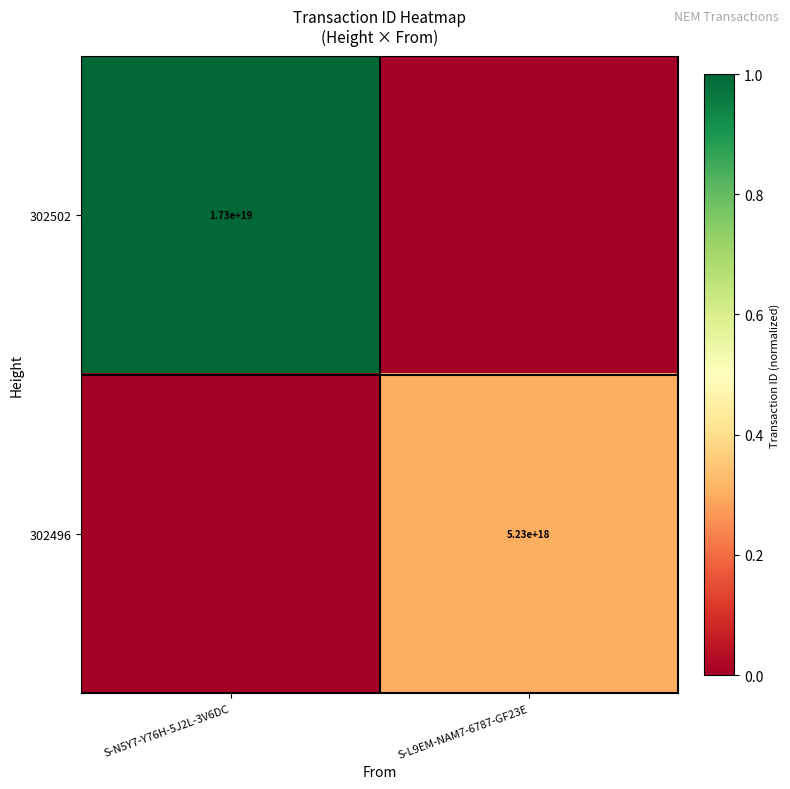

The value of 302502 at S-N5Y7-Y76H-5J2L-3V6DC is 17300000000000000000. True or false?

True